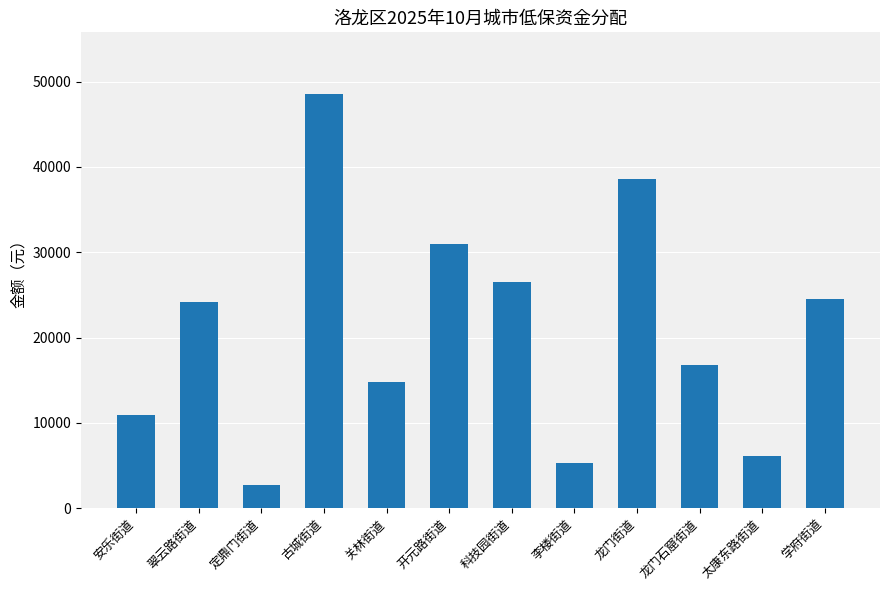

Reading right to left, what are all the values shown in this chart?

24557	6140	16775	38558	5276	26480	30973	14782	48513	2708	24217	10857